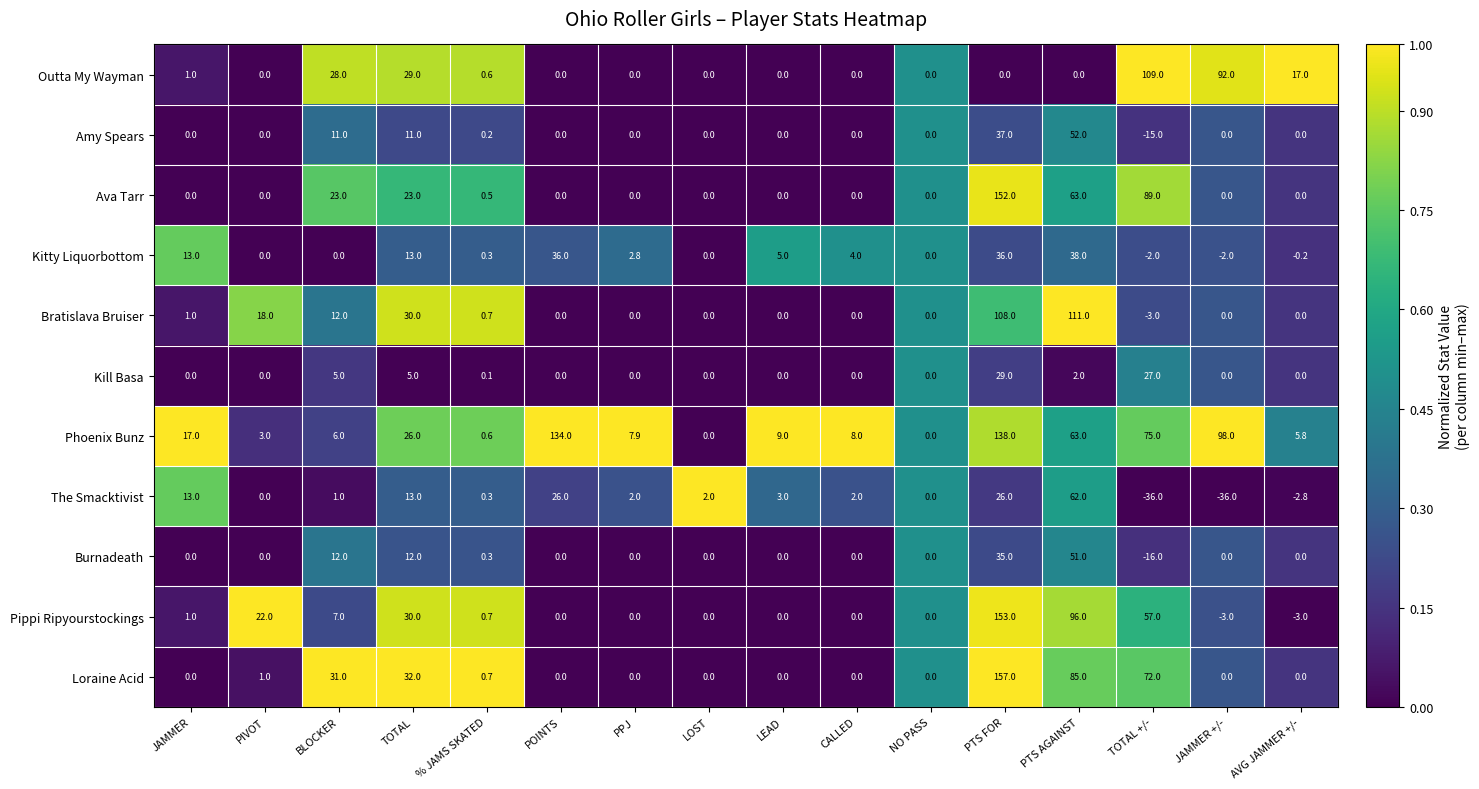

Which series has the largest range (max minus min)?

Loraine Acid